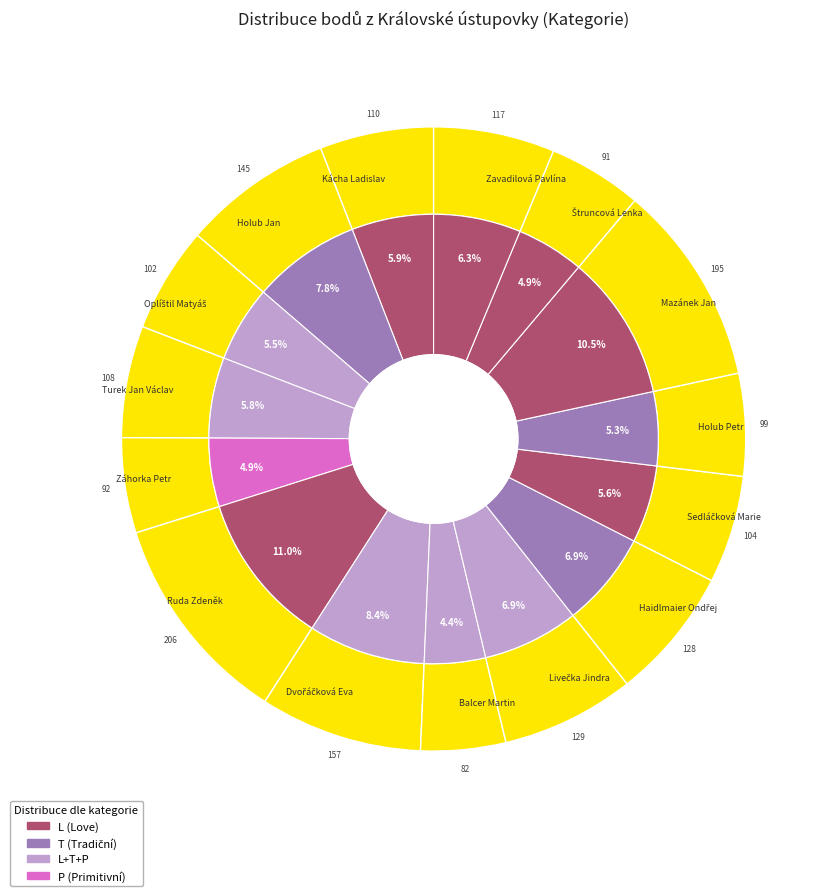

The Oplíštil Matyáš slice represents 5% of the pie. True or false?

True